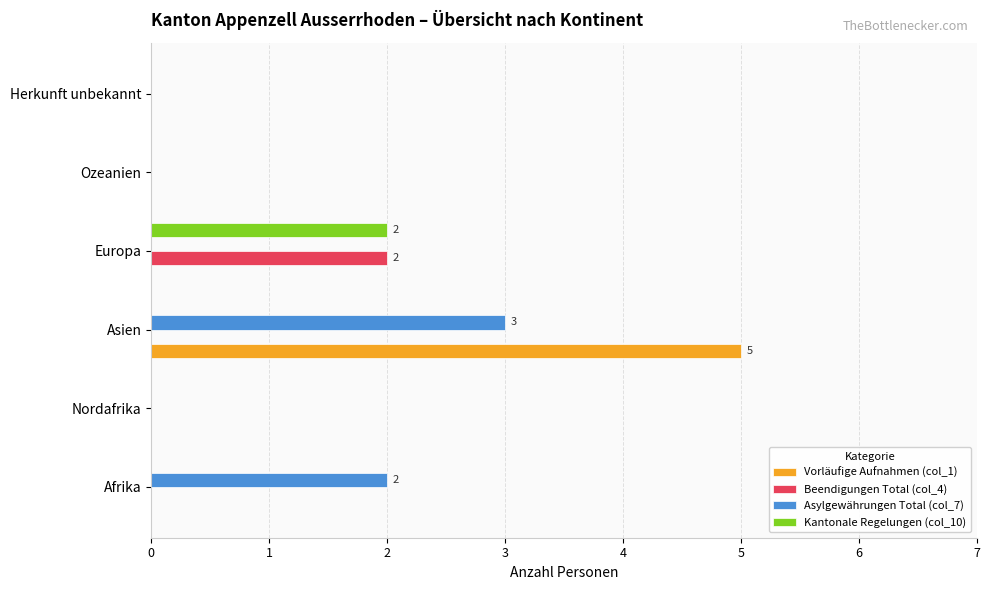

At which category is the sum across all series the highest?

Asien